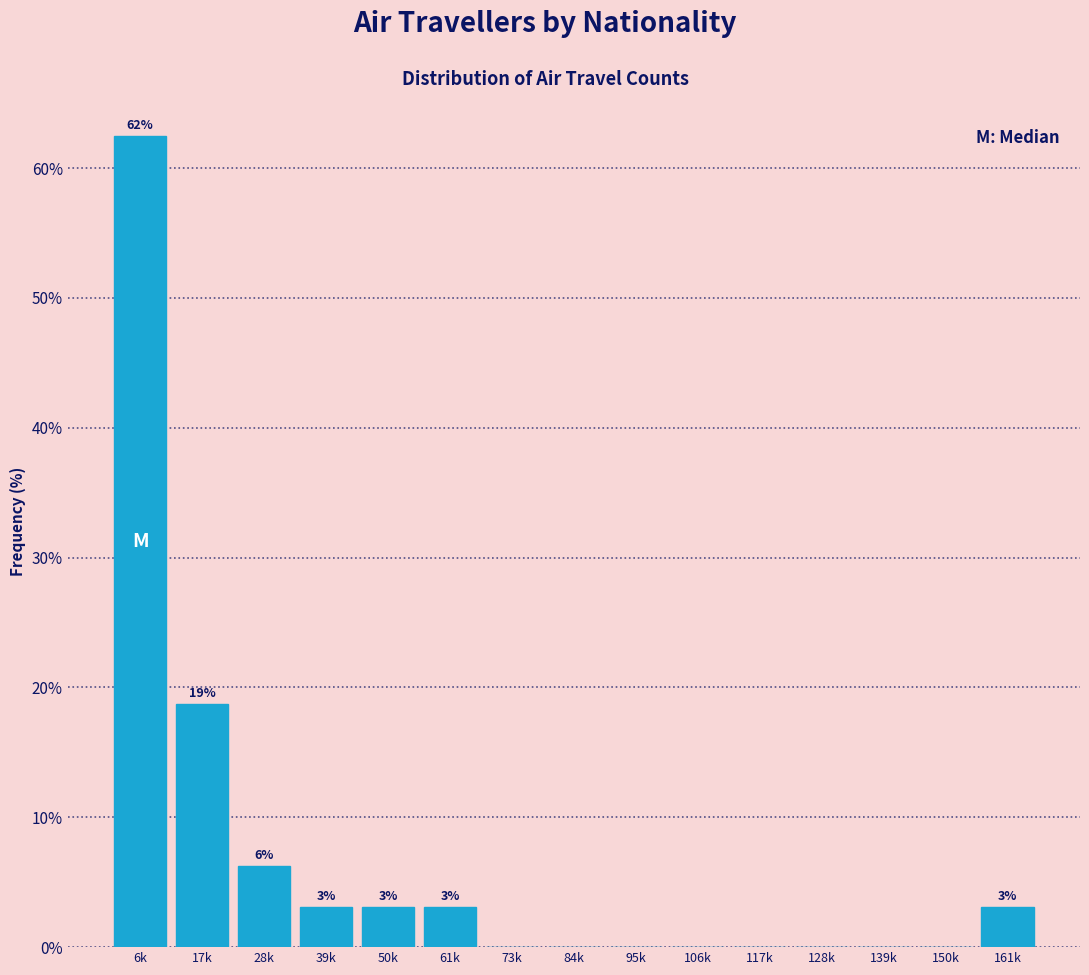

At which label is the value closest to 31?

17k